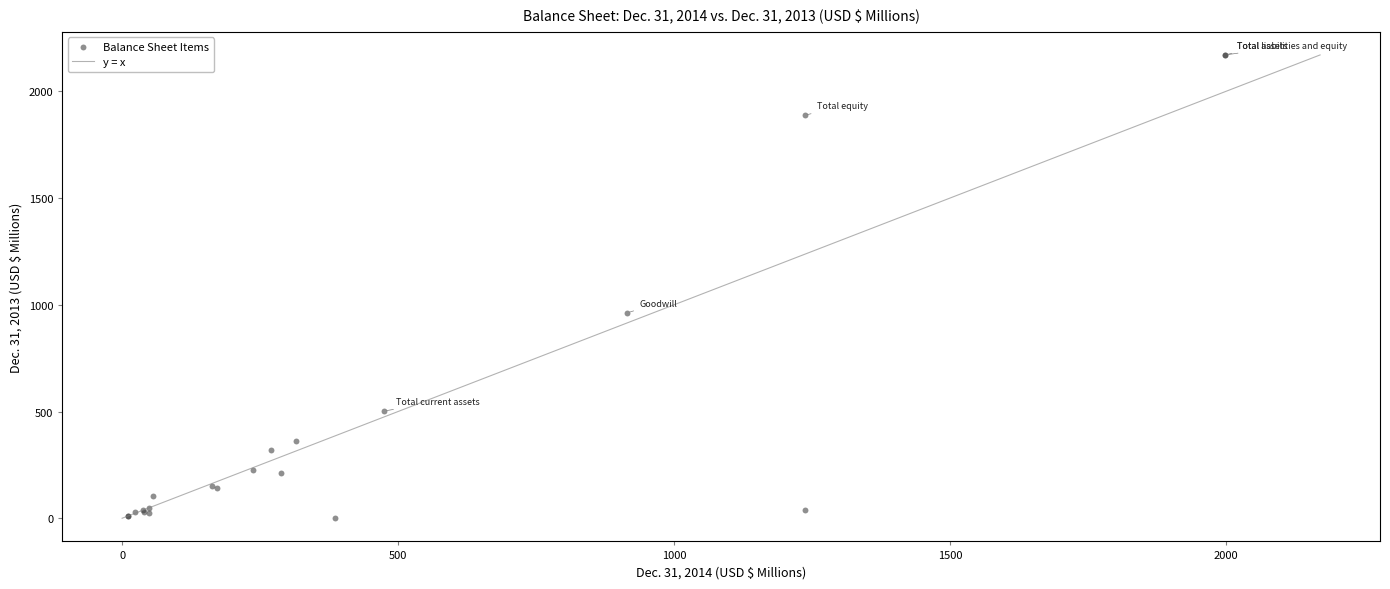

What Y value in the scatter plot is closest to 1085?

961.9